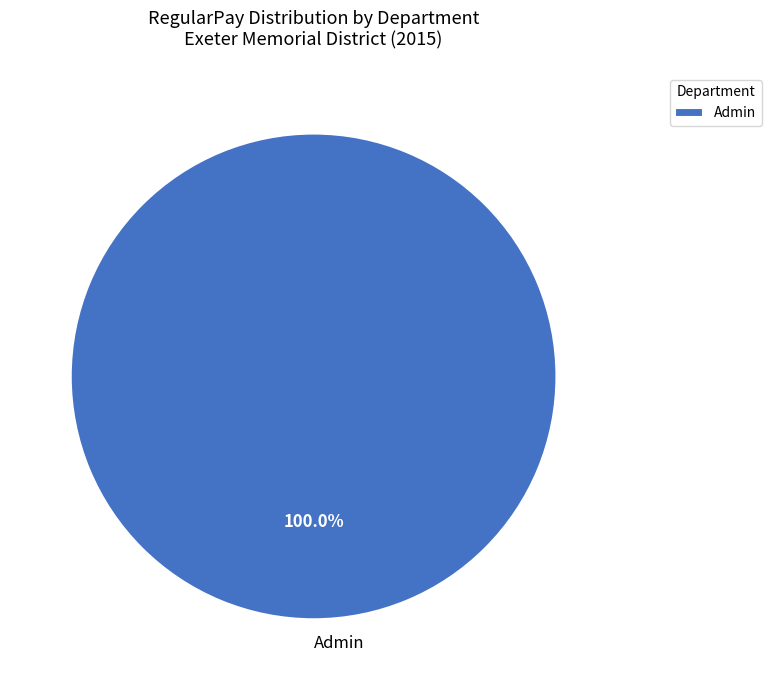

Is there any slice that represents more than half of the pie?

Yes